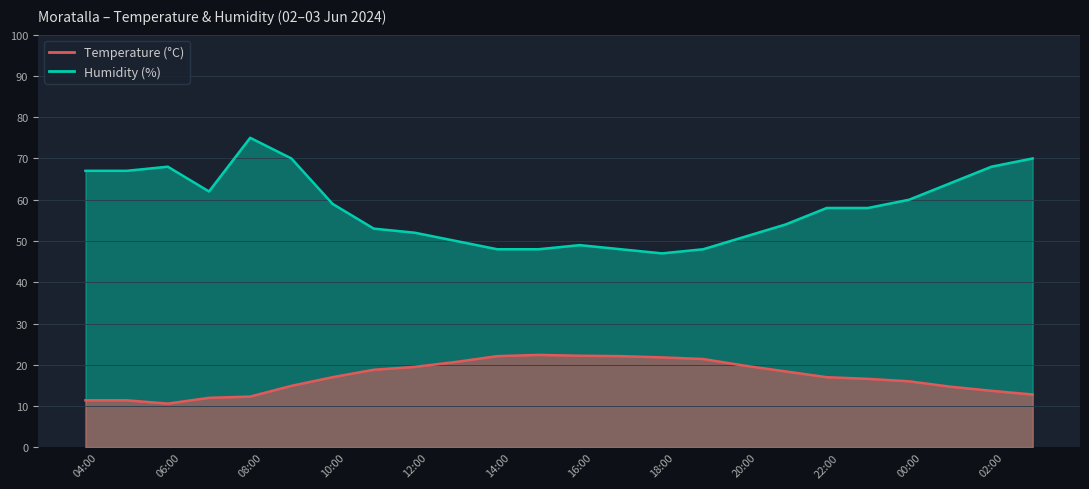

Reading left to right, extract all data points from this chart.

Temperature (°C): 03:00=12.8	02:00=13.7	01:00=14.7	00:00=16.0	23:00=16.6	22:00=17.0	21:00=18.4	20:00=19.8	19:00=21.4	18:00=21.8	17:00=22.1	16:00=22.2	15:00=22.4	14:00=22.1	13:00=20.7	12:00=19.5	11:00=18.8	10:00=17.0	09:00=14.9	08:00=12.3	07:00=12.0	06:00=10.6	05:00=11.4	04:00=11.4
Humidity (%): 03:00=70.0	02:00=68.0	01:00=64.0	00:00=60.0	23:00=58.0	22:00=58.0	21:00=54.0	20:00=51.0	19:00=48.0	18:00=47.0	17:00=48.0	16:00=49.0	15:00=48.0	14:00=48.0	13:00=50.0	12:00=52.0	11:00=53.0	10:00=59.0	09:00=70.0	08:00=75.0	07:00=62.0	06:00=68.0	05:00=67.0	04:00=67.0